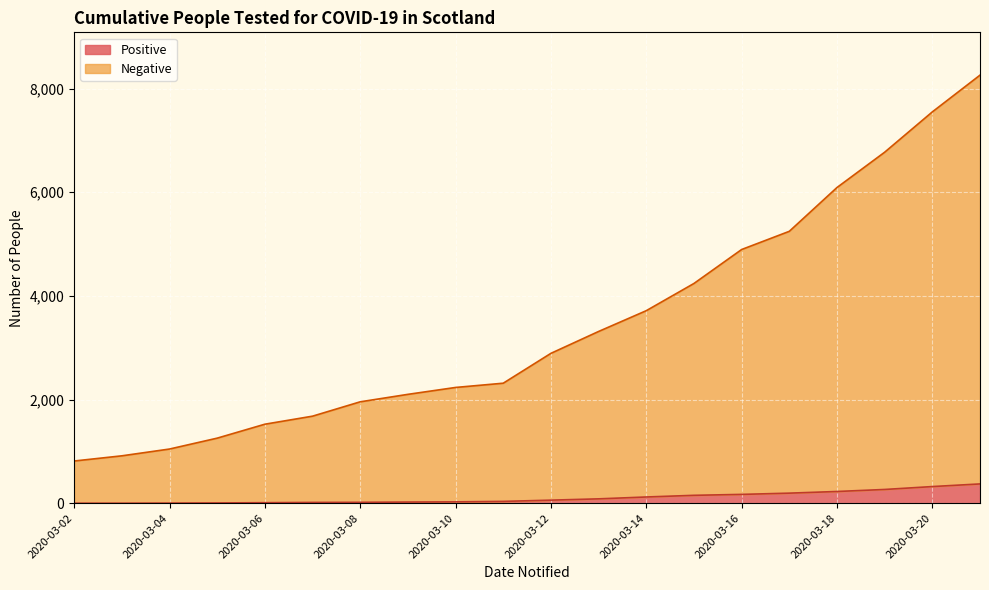

List the series in order of their overall mean, highest first.

Negative, Positive